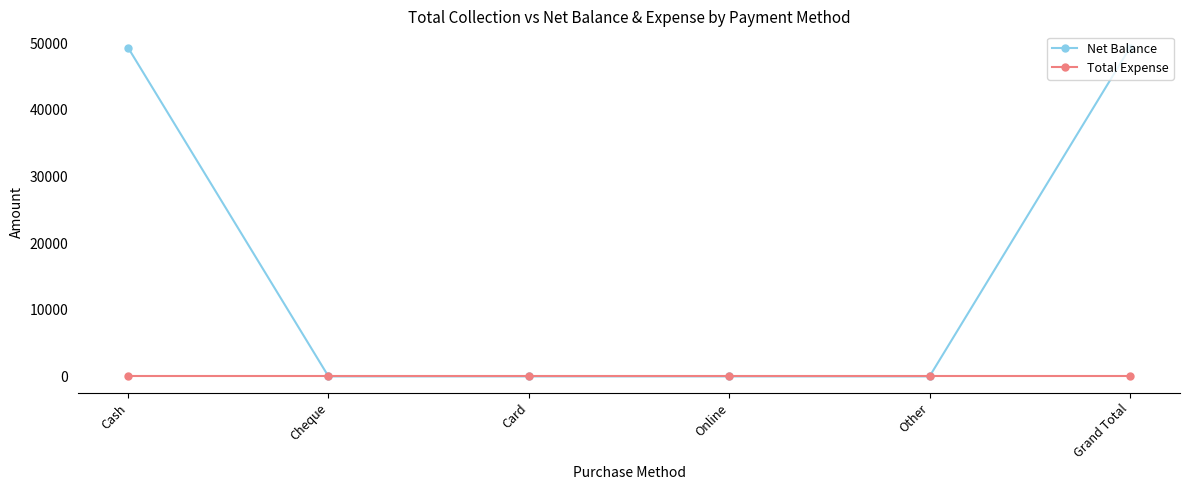

What is the value of the Net Balance point at the 6th from the left?

49294